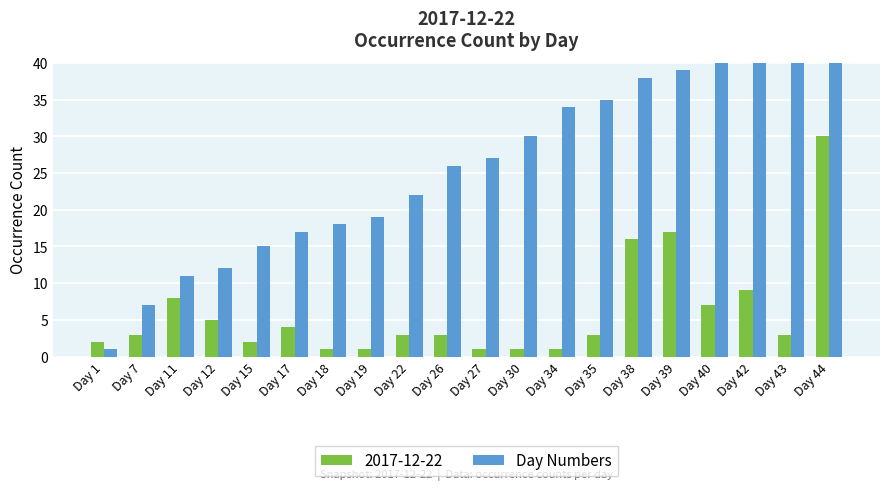

What value does the data have at Day 27, to the nearest 5?

25